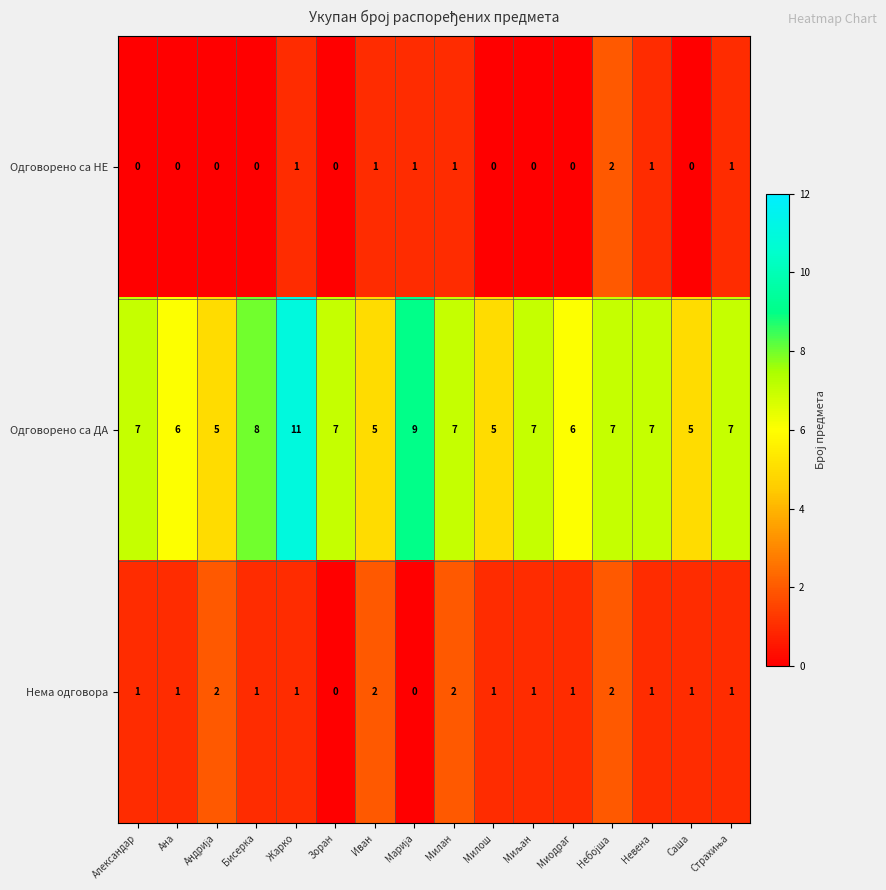

What is the sum of all Одговорено са НЕ values?

8